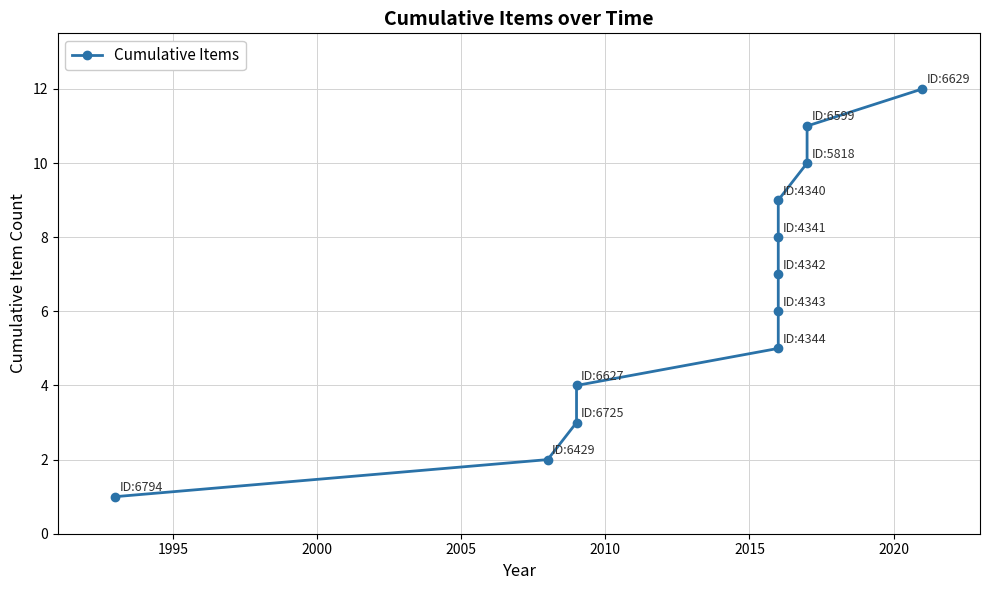

What is the difference between the second highest and second lowest values?

9